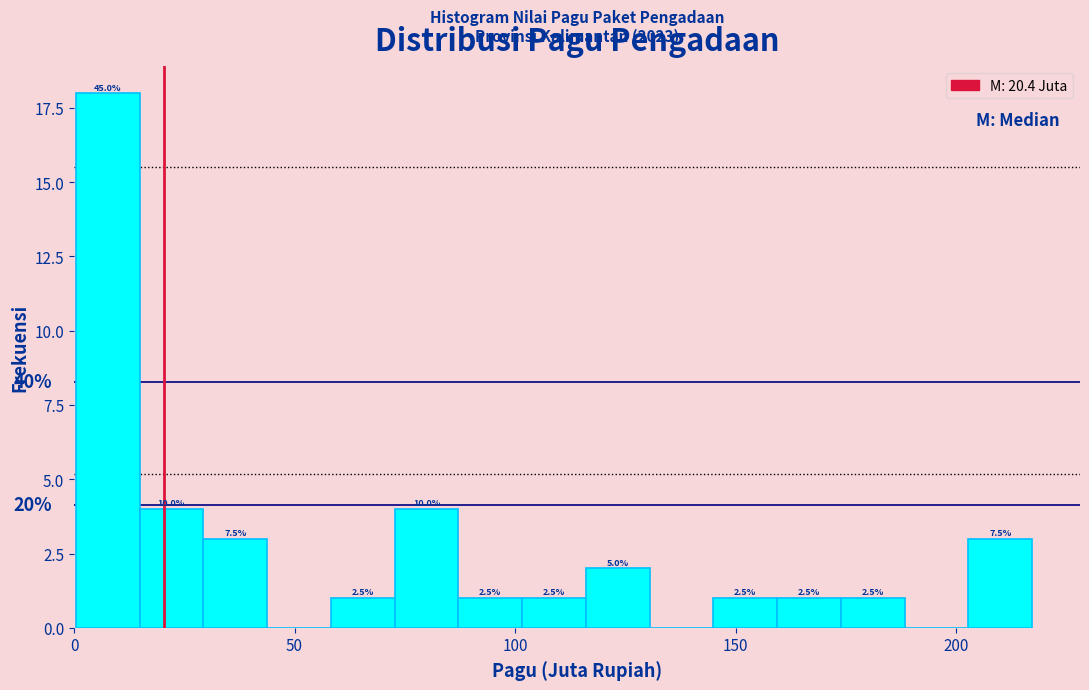

Around what value on the x-axis is the tallest bar? Give the approximate position of its centre, as read against the axis.

10